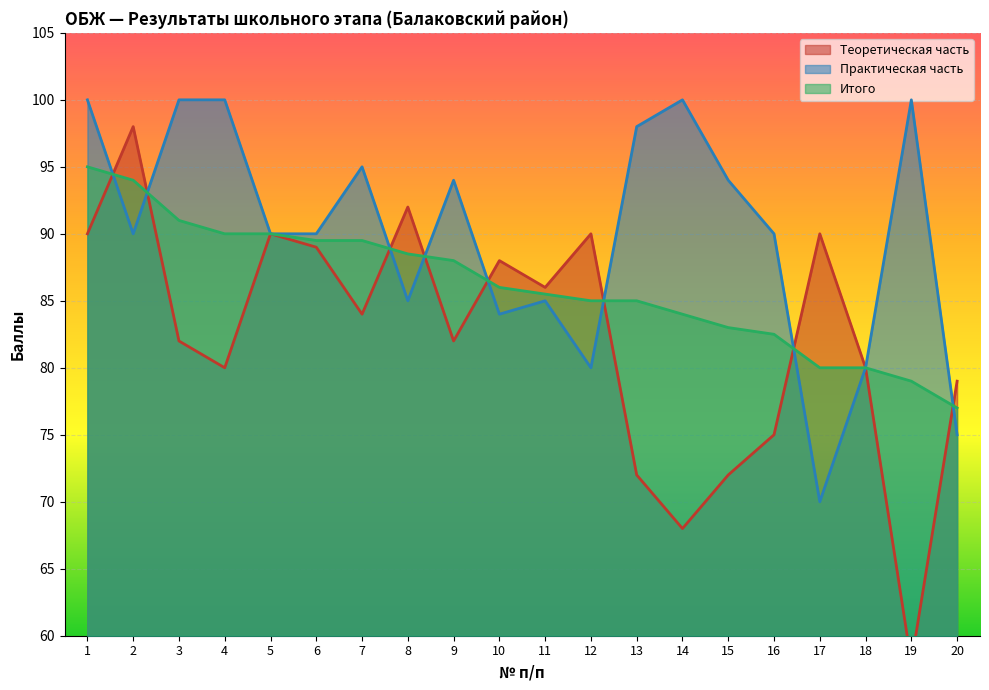

What is the difference between the maximum and minimum values in the Теоретическая часть series?

40.0